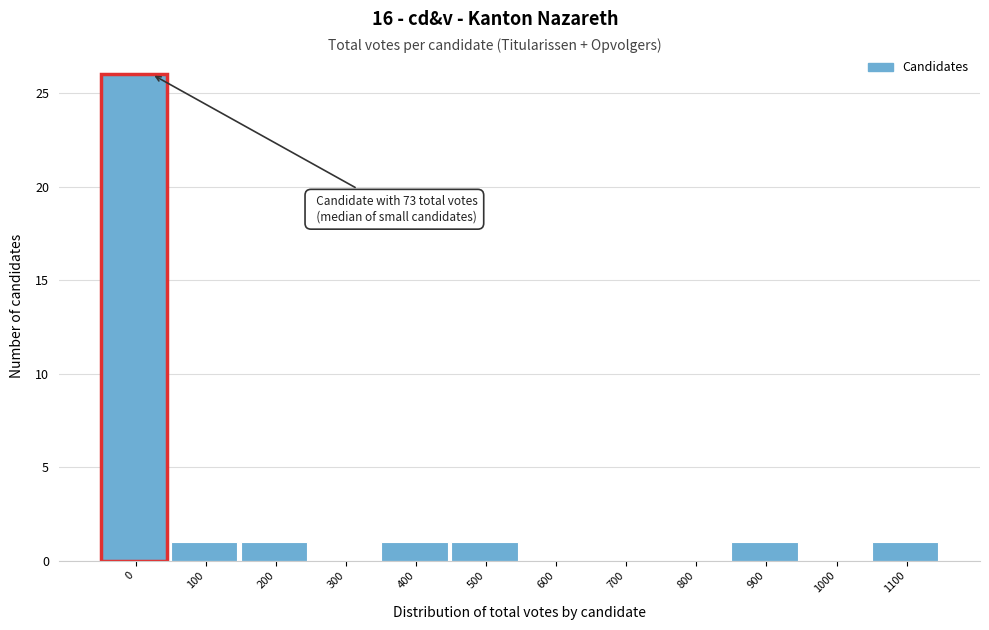

Reading left to right, extract all data points from this chart.

0=26	100=1	200=1	300=0	400=1	500=1	600=0	700=0	800=0	900=1	1000=0	1100=1